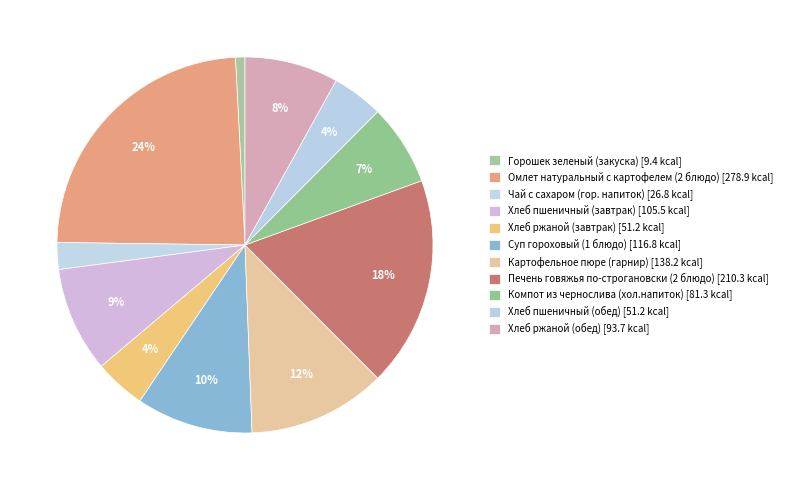

How many slices are in this pie chart?

11